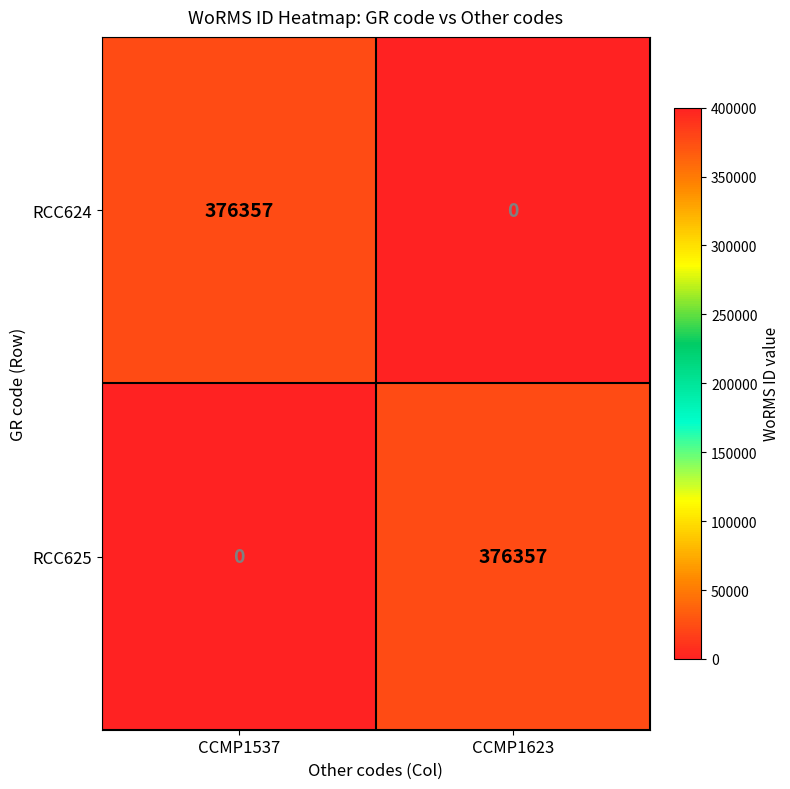

What is the spread (max minus min) of values at CCMP1623?

376357